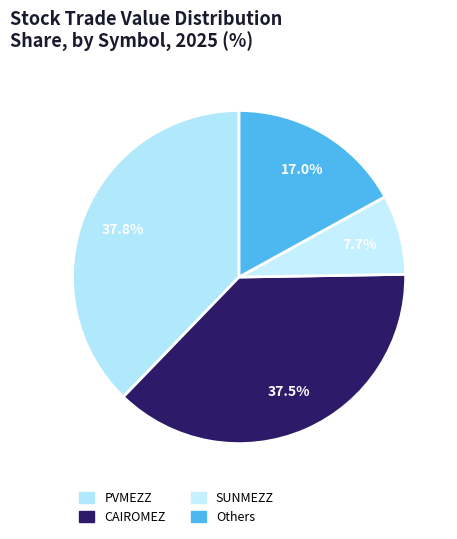

Count the number of slices in the pie.

4